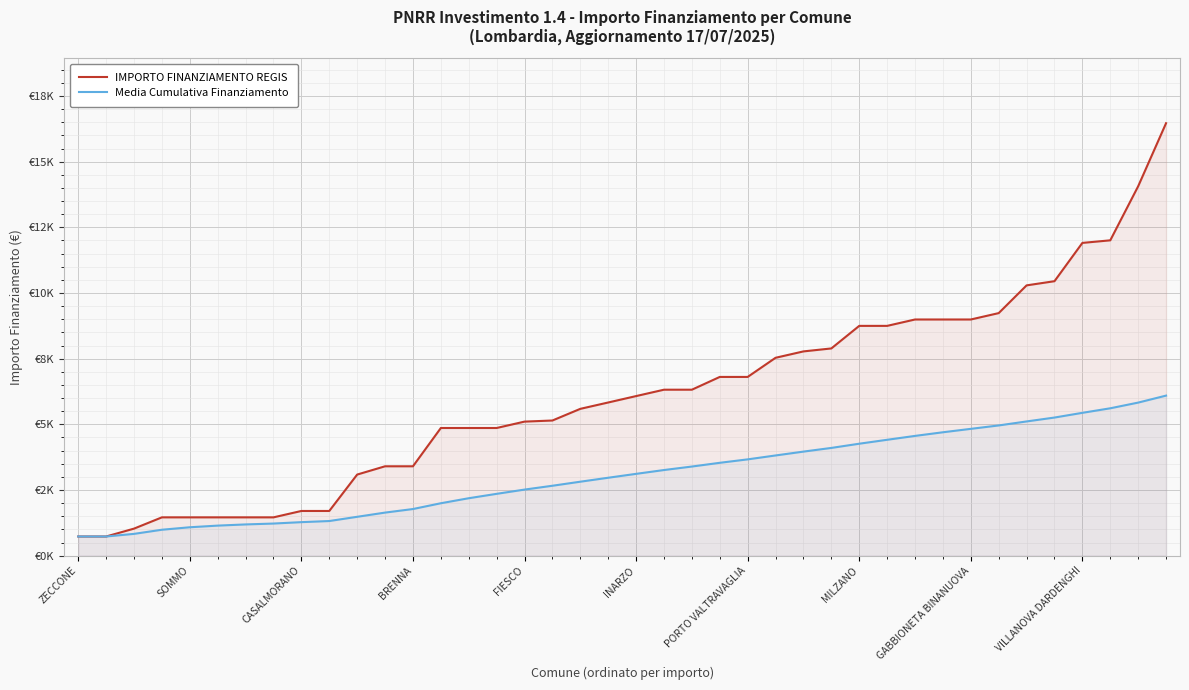

How many values in the Media Cumulativa Finanziamento series are below 3113?

20